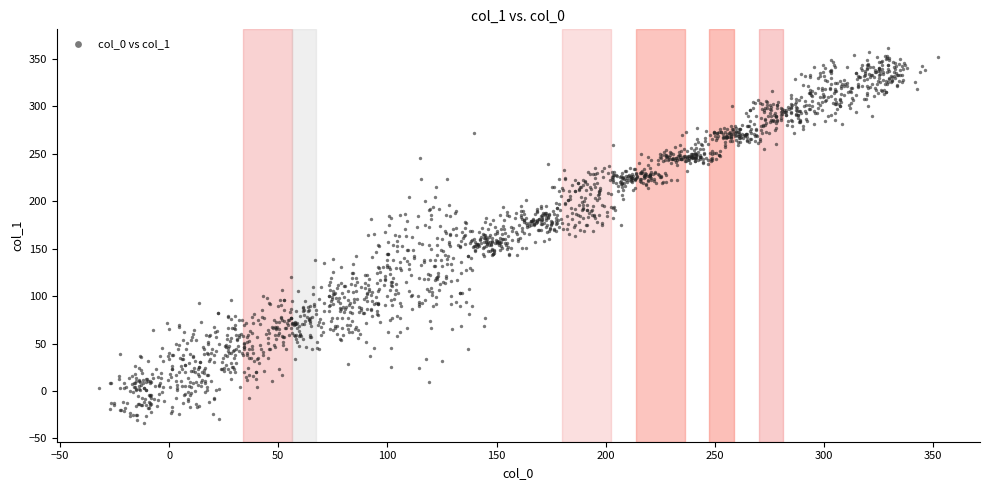

What is the range of Y values (max minus min)?

395.0